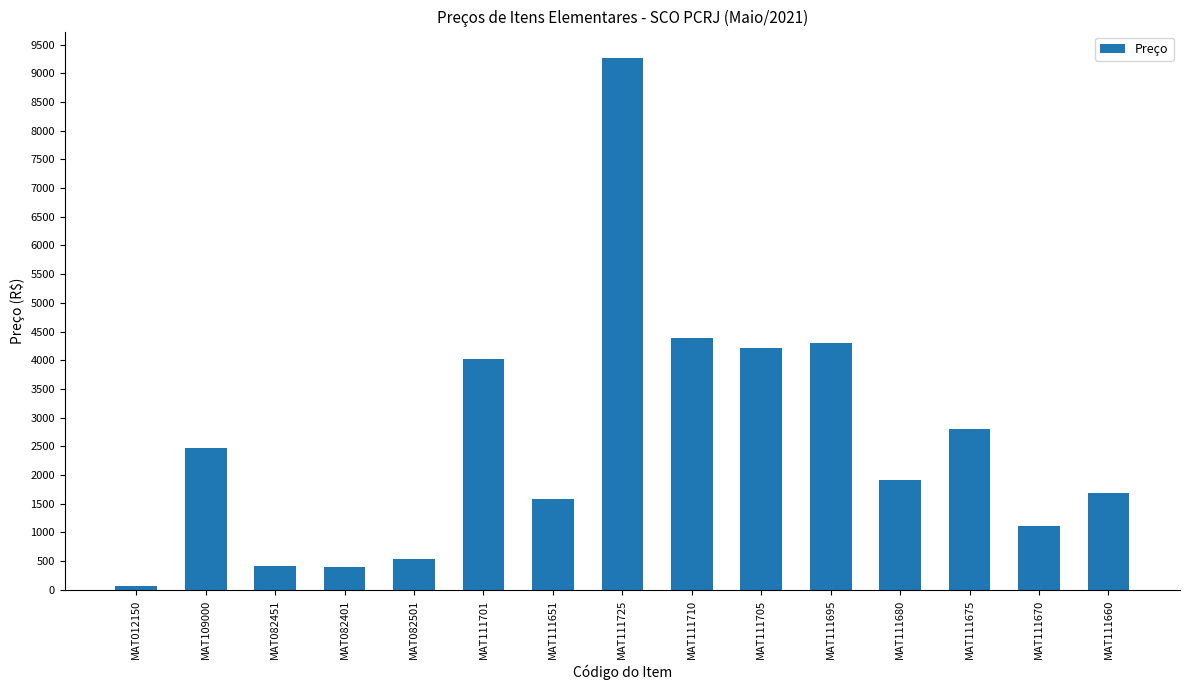

Between MAT111651 and MAT111695, which is larger?

MAT111695